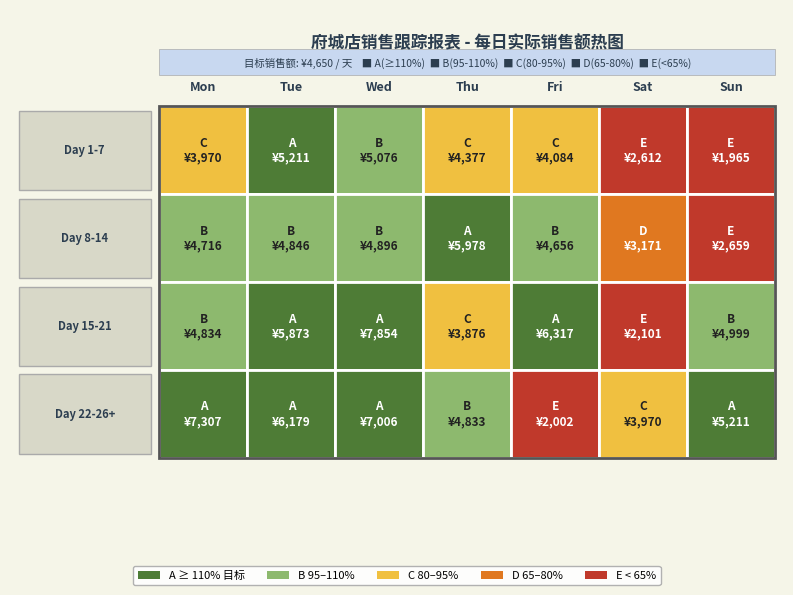

Reading right to left, list all the values displayed in this chart.

1: 1964.8	2611.9	4084.4	4376.6	5076.4	5210.7	3969.6
2: 2659.2	3170.8	4655.8	5978.1	4895.6	4846.5	4716.1
3: 4999.3	2101.0	6316.9	3876.5	7854.5	5873.1	4834.0
4: 5210.7	3969.6	2001.7	4832.6	7006.2	6179.1	7306.6